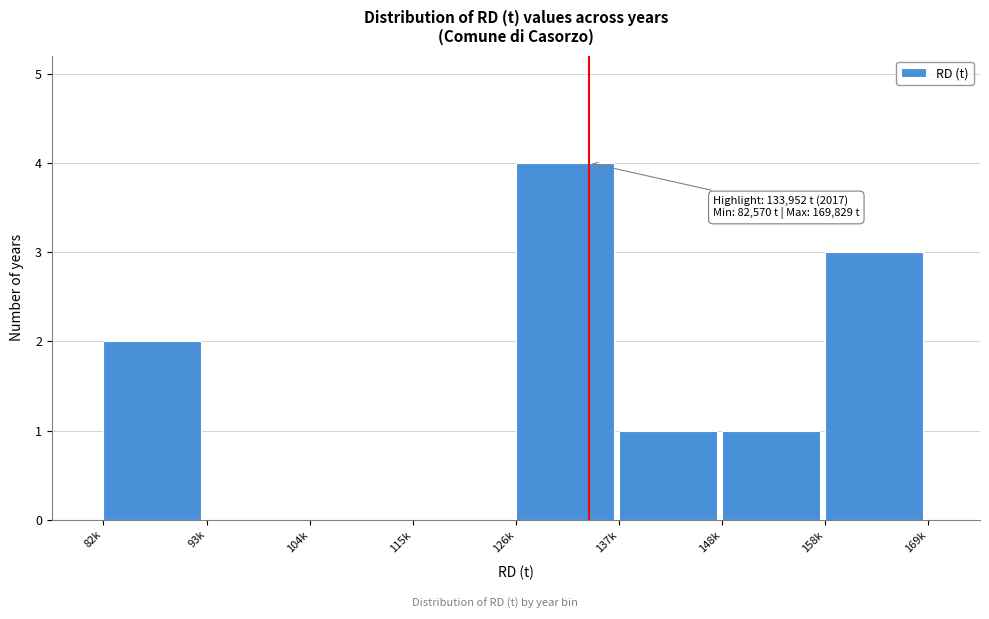

Reading right to left, extract all data points from this chart.

158k=3	148k=1	137k=1	126k=4	115k=0	104k=0	93k=0	82k=2